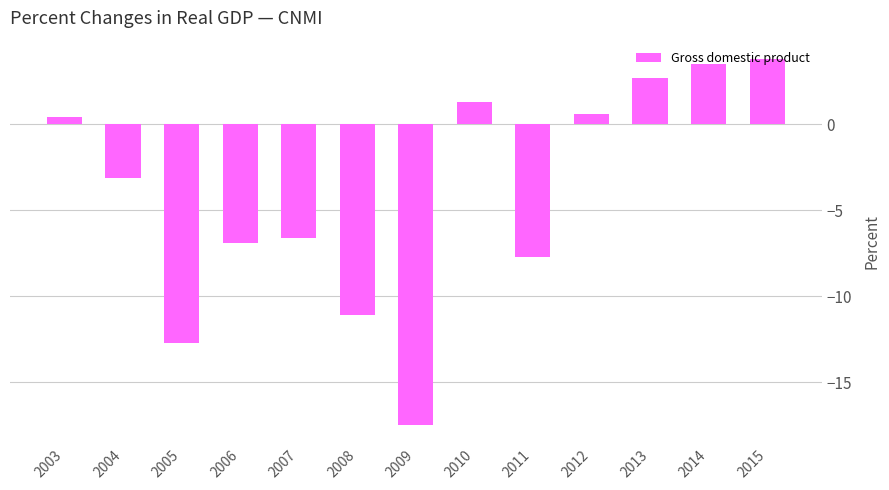

Where is the data nearest to the value -6?

2007